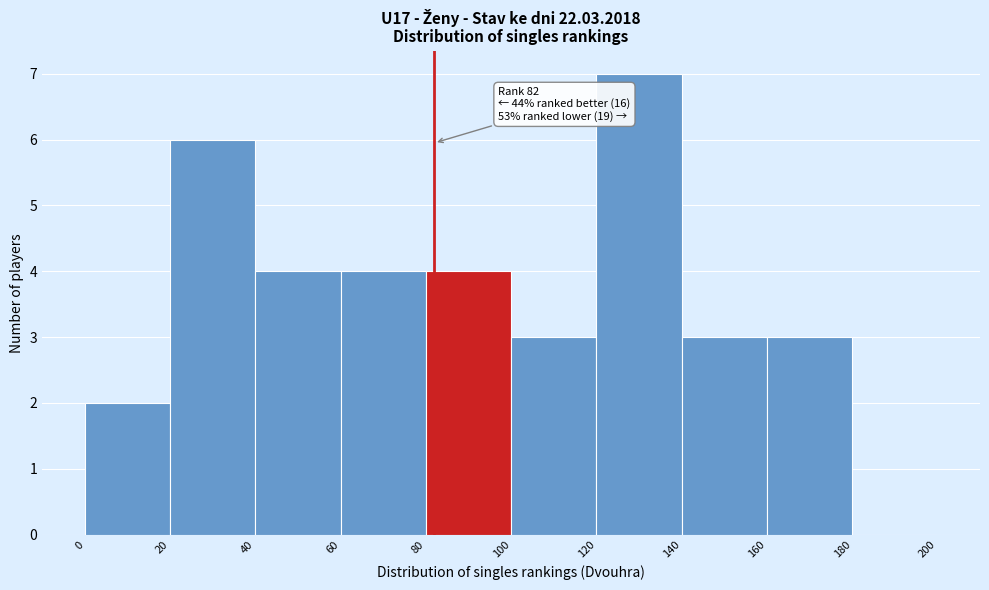

Which range on the x-axis has the tallest bar?

120 to 140